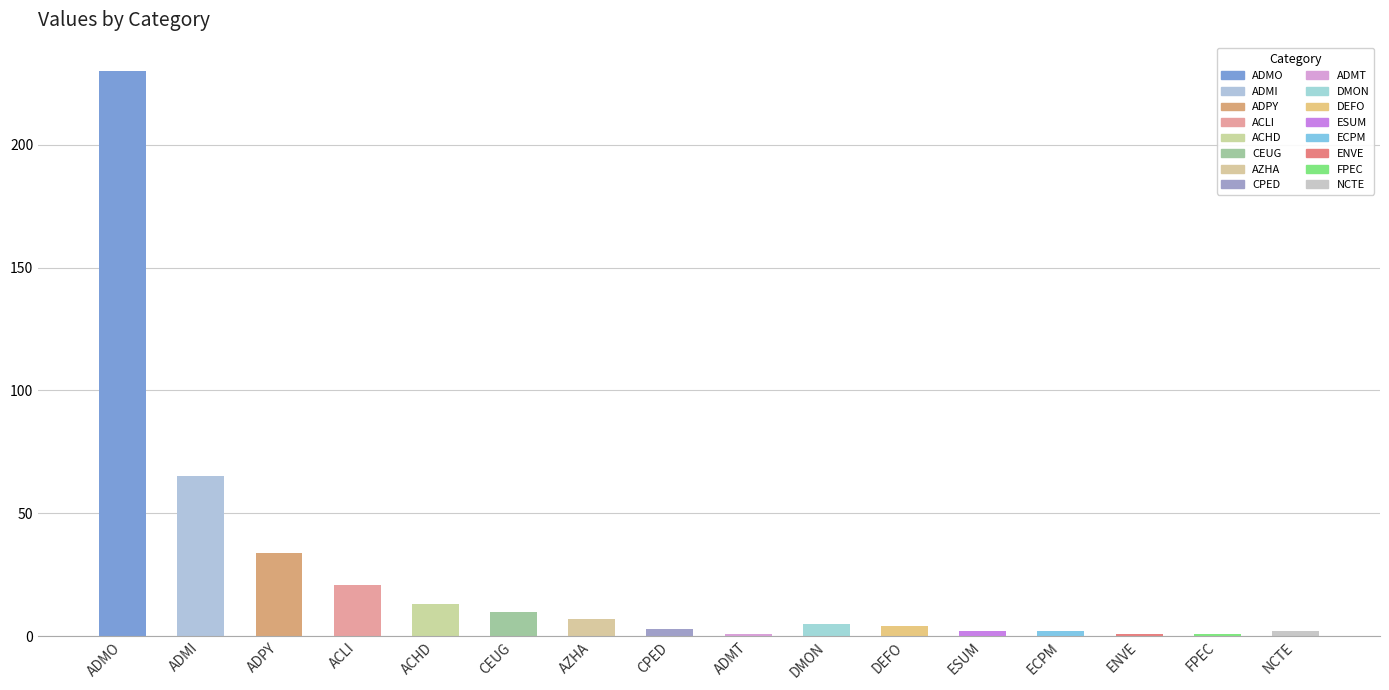

Does the chart contain any negative values?

No